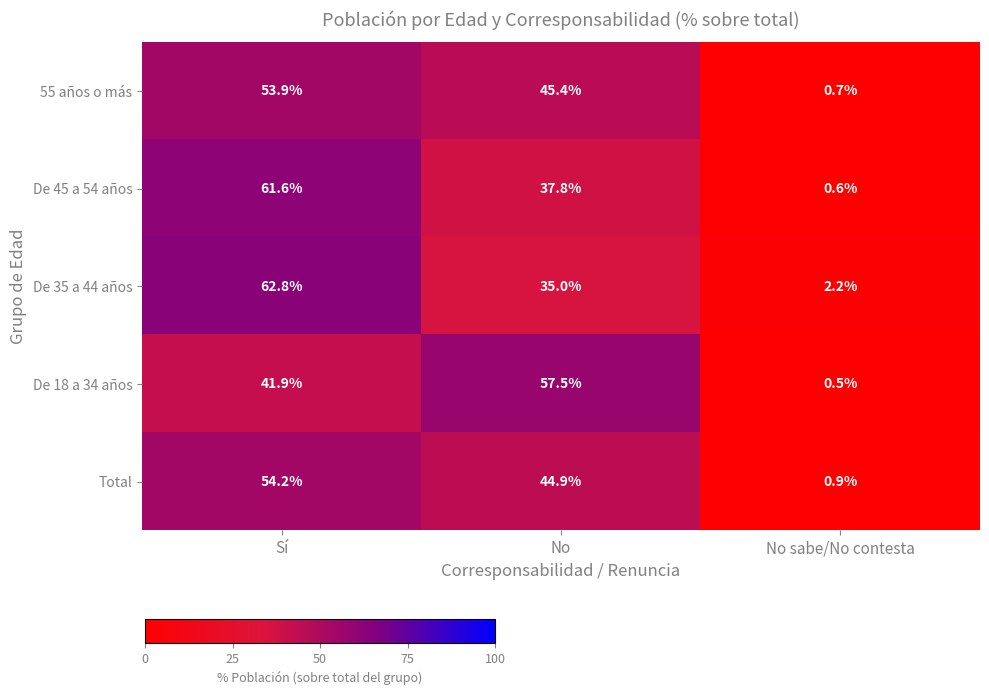

What value does the De 18 a 34 años series have at No?

57.5